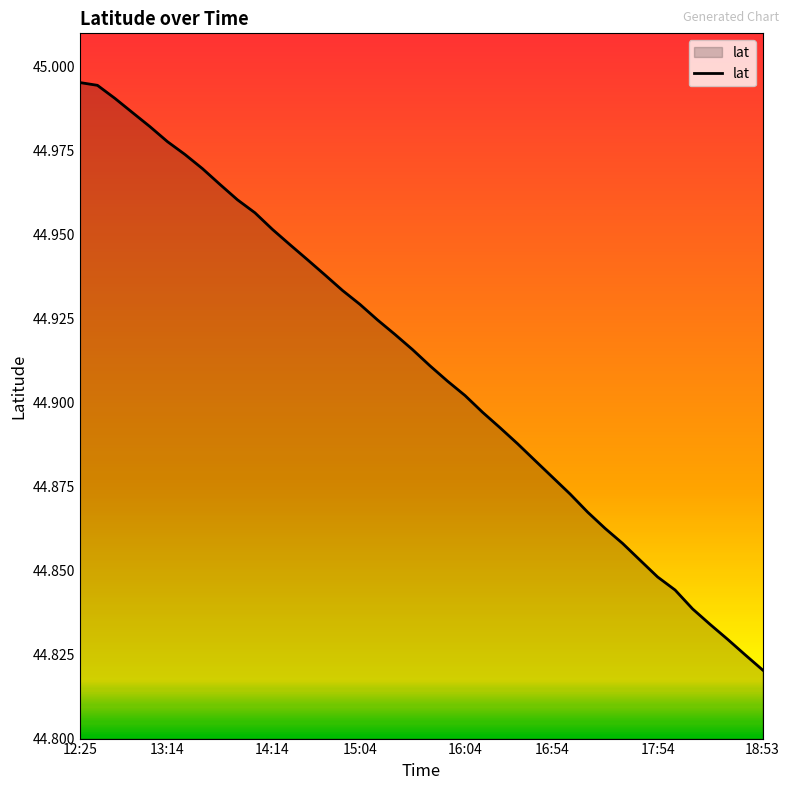

Is this an area chart (filled region under the line)?

Yes